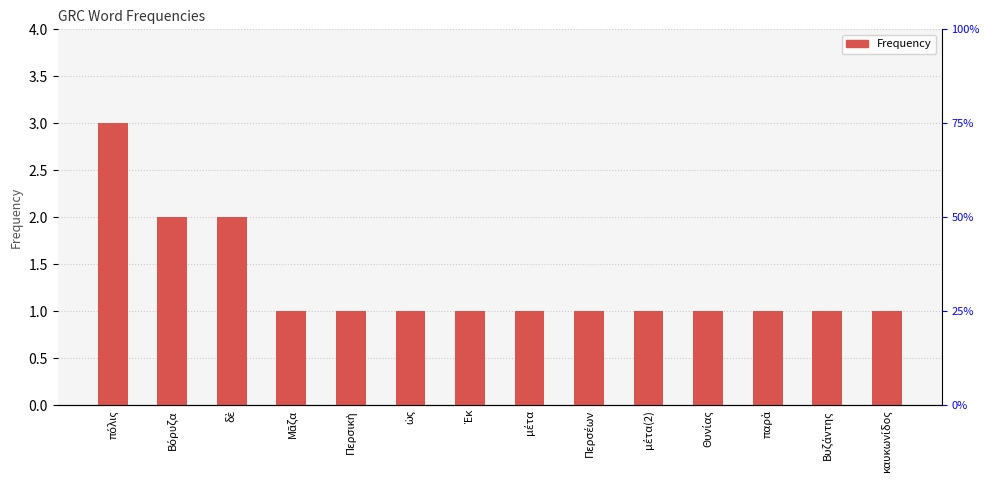

The chart shows a value of 2 at δὲ. True or false?

True